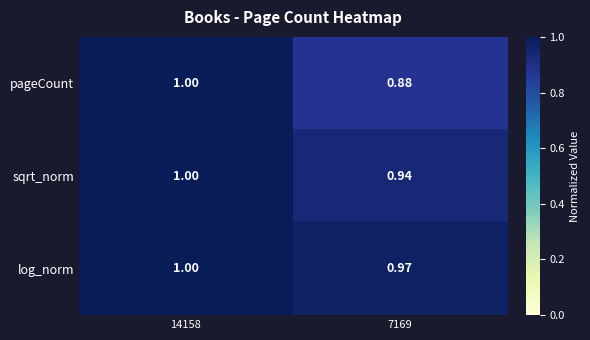

Rank the series by their average value, from highest to lowest.

log_norm, sqrt_norm, pageCount